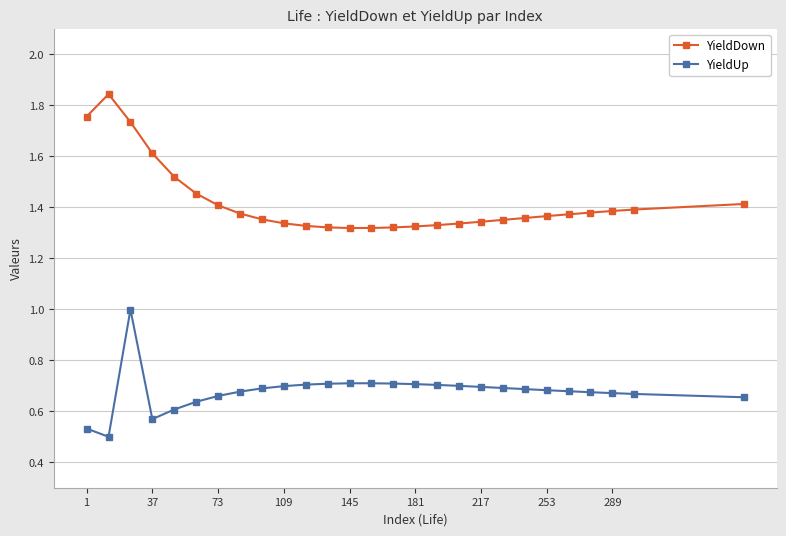

List the series in order of their overall mean, lowest first.

YieldUp, YieldDown